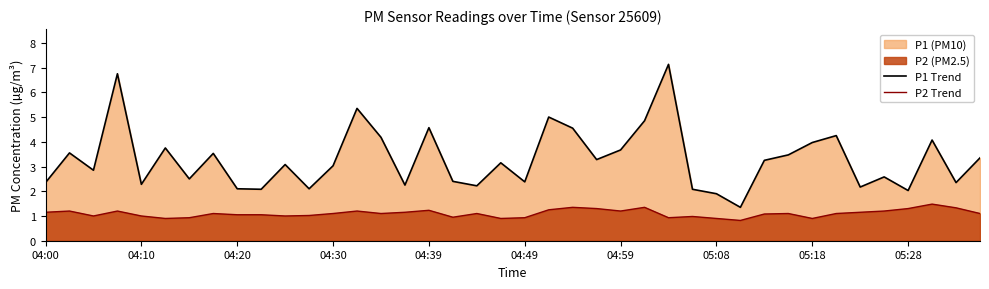

What is the spread (max minus min) of values at 05:28?

0.7